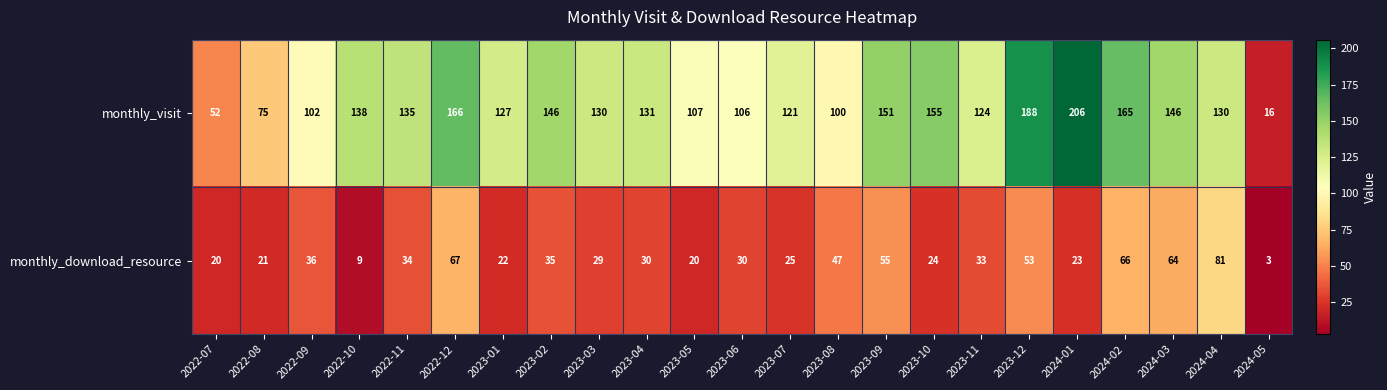

What is the approximate value of monthly_visit at 2023-07, to the nearest 50?

100